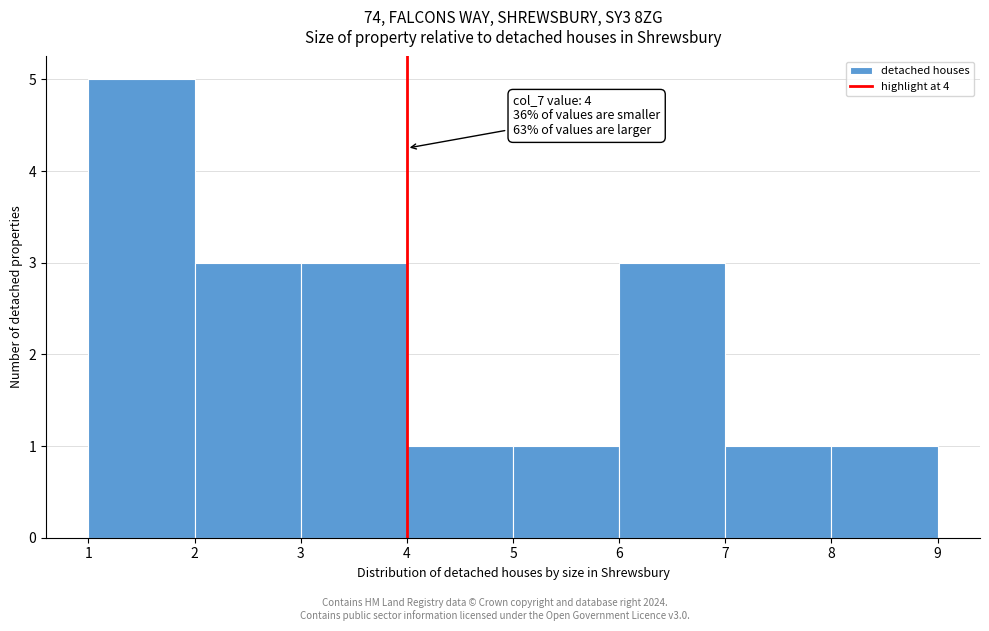

Which range on the x-axis has the tallest bar?

1 to 2